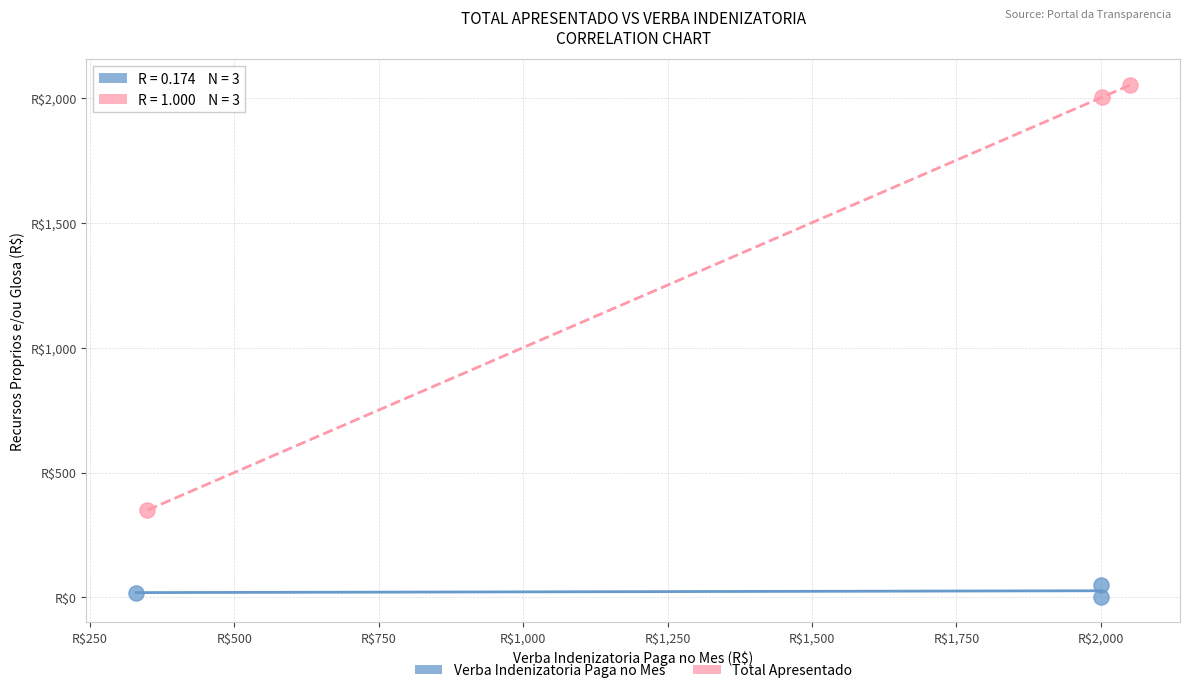

What are all the series names shown in the legend?

Verba Indenizatoria Paga no Mes, Total Apresentado